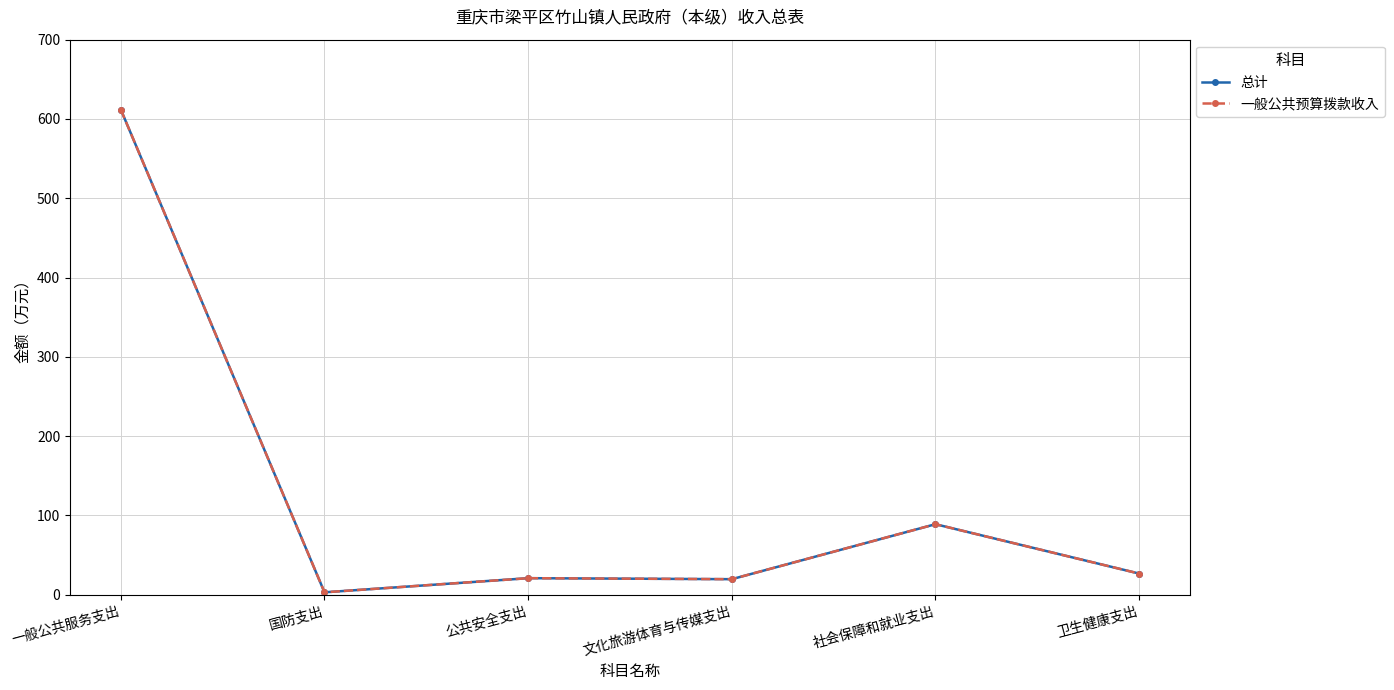

What is the greatest value displayed?

611.7